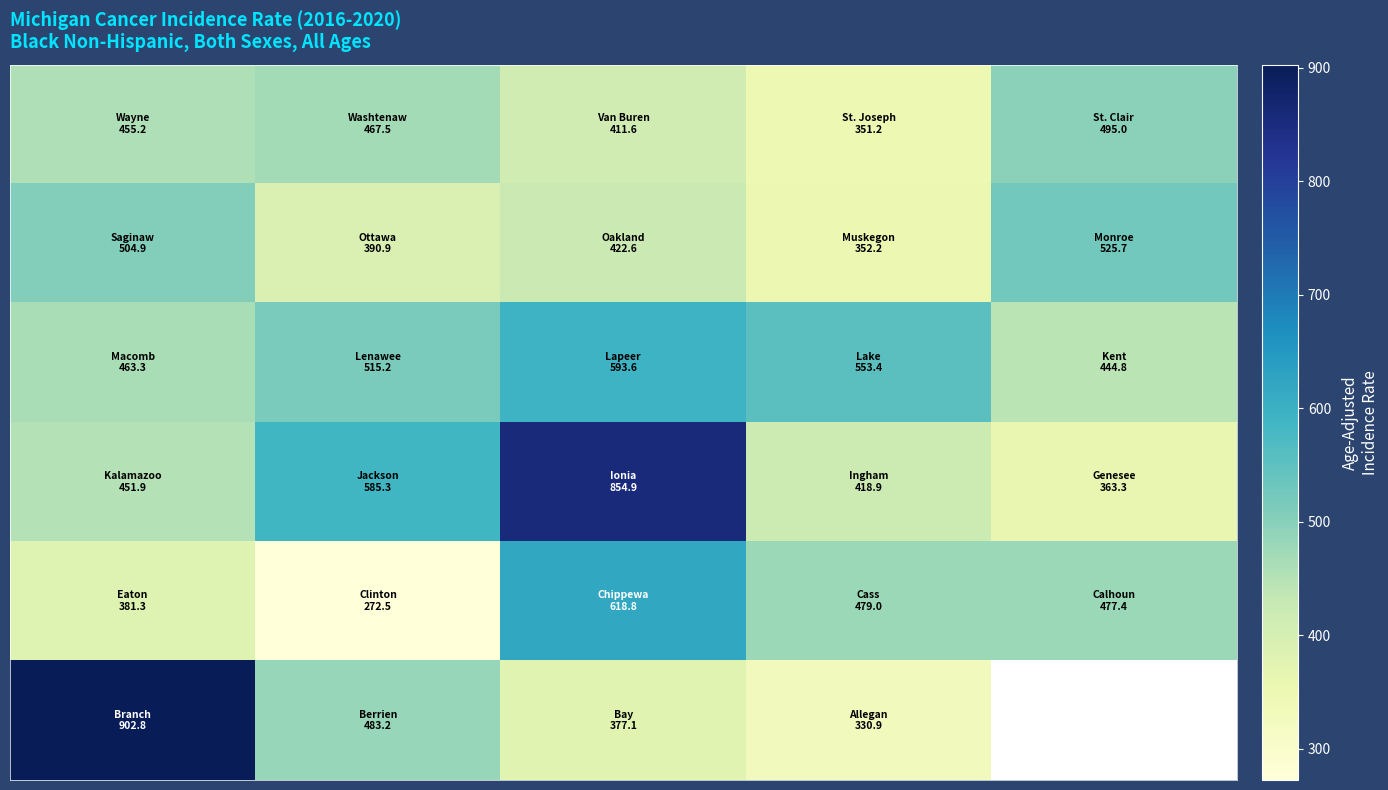

At which category is the sum across all series the highest?

2